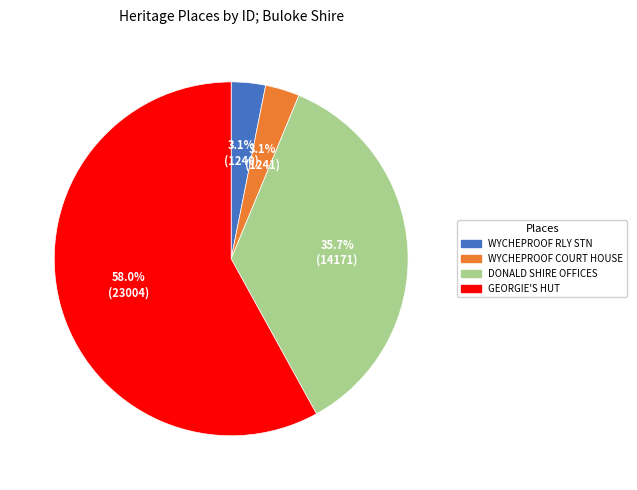

To the nearest percent, what portion does DONALD SHIRE OFFICES represent?

36%